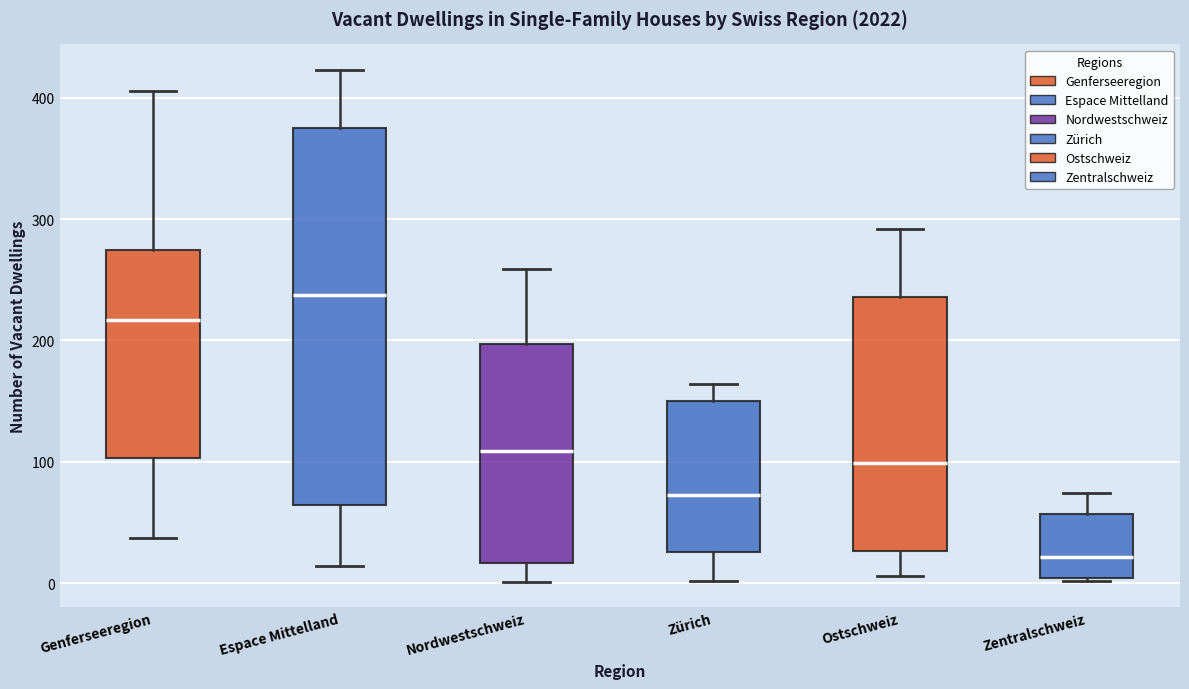

Reading left to right, read every box against the y-axis: the position of its median line, the range the box covers, and the ends of its whiskers. The values are not printed on the chart, so give them approximately, as read against the axis.

Genferseeregion: median 220, box 100 to 270, whiskers 40 to 410
Espace Mittelland: median 240, box 60 to 380, whiskers 10 to 420
Nordwestschweiz: median 110, box 20 to 200, whiskers 0 to 260
Zürich: median 70, box 30 to 150, whiskers 0 to 160
Ostschweiz: median 100, box 30 to 240, whiskers 10 to 290
Zentralschweiz: median 20, box 0 to 60, whiskers 0 to 70